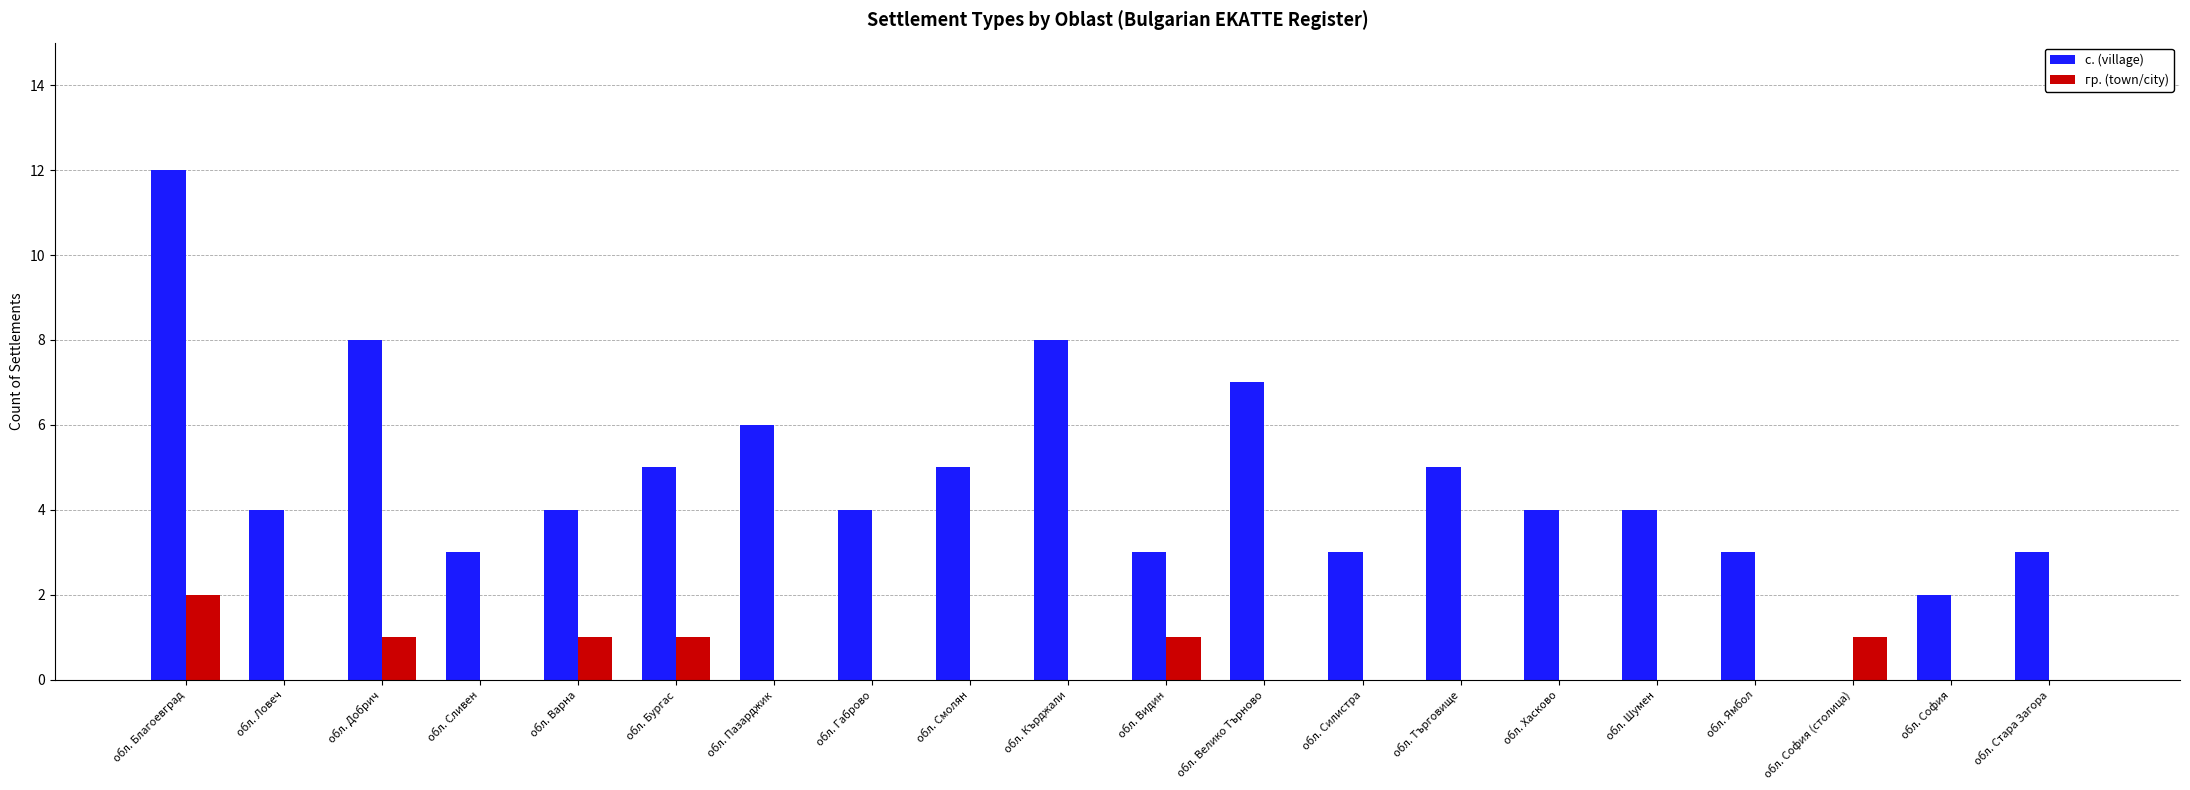

What is the difference between the с. (village) values at обл. Бургас and обл. Благоевград?

7